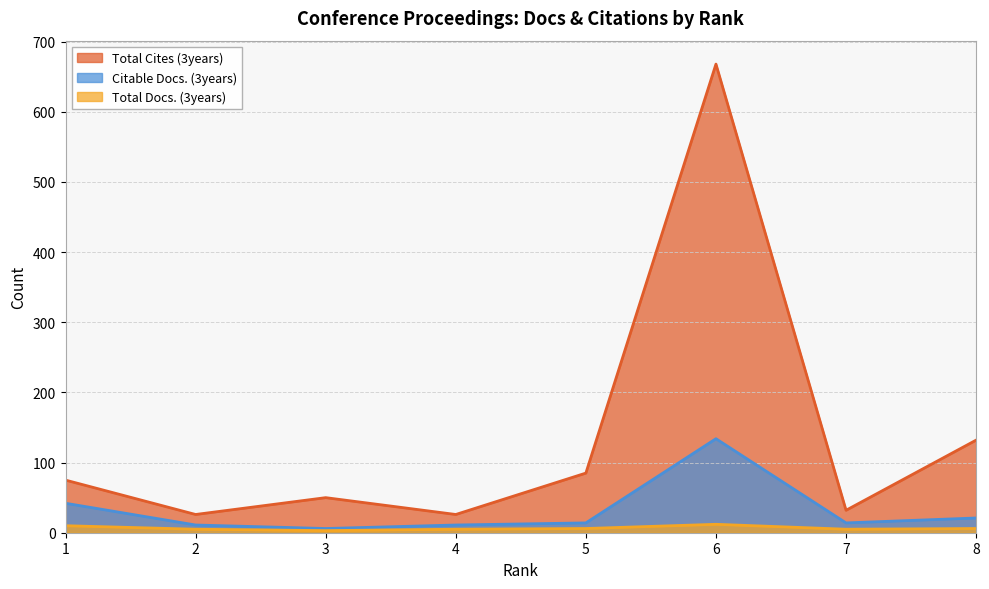

Which series has the largest total across all categories?

Total Cites (3years)